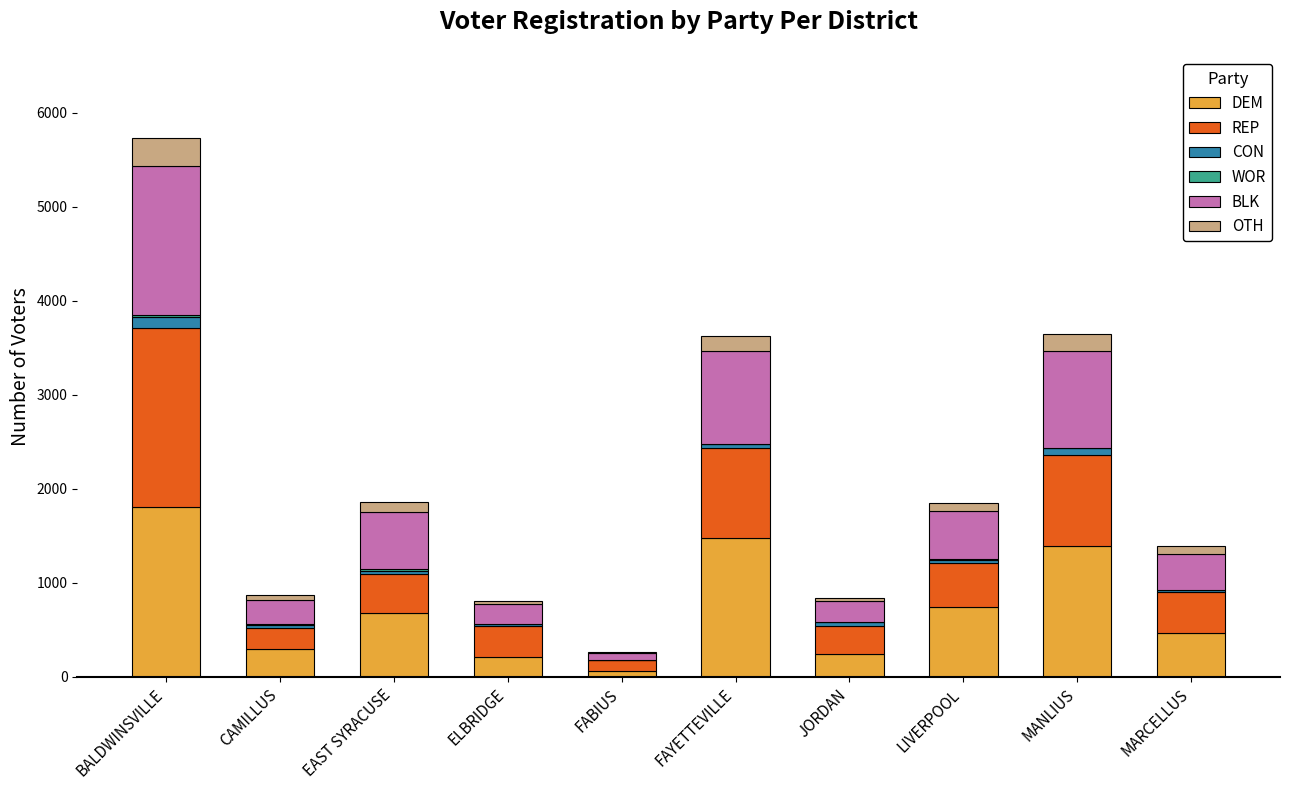

True or false: DEM has a value of 457 at FAYETTEVILLE.

False